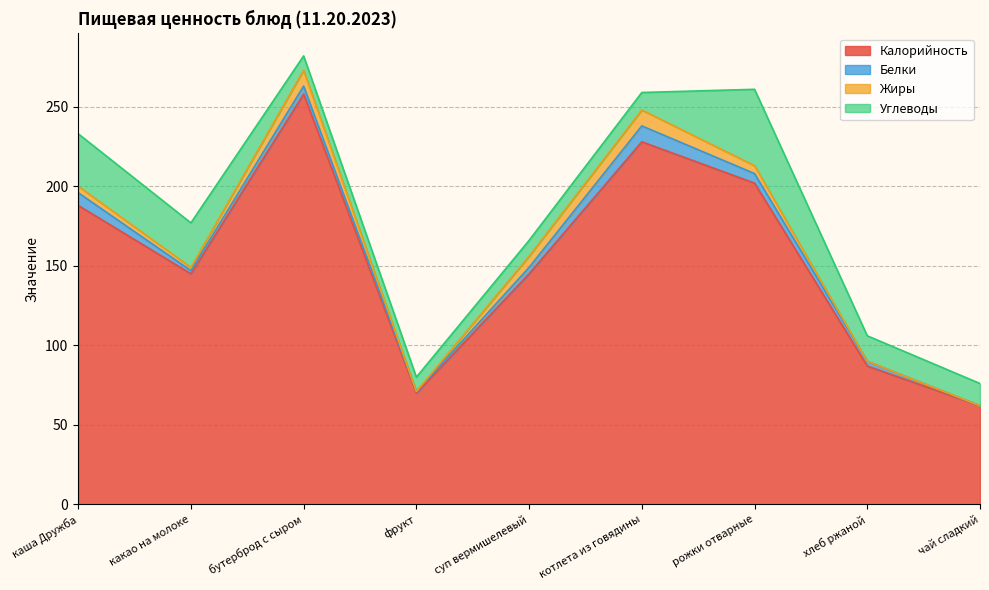

What position from the left is фрукт?

4